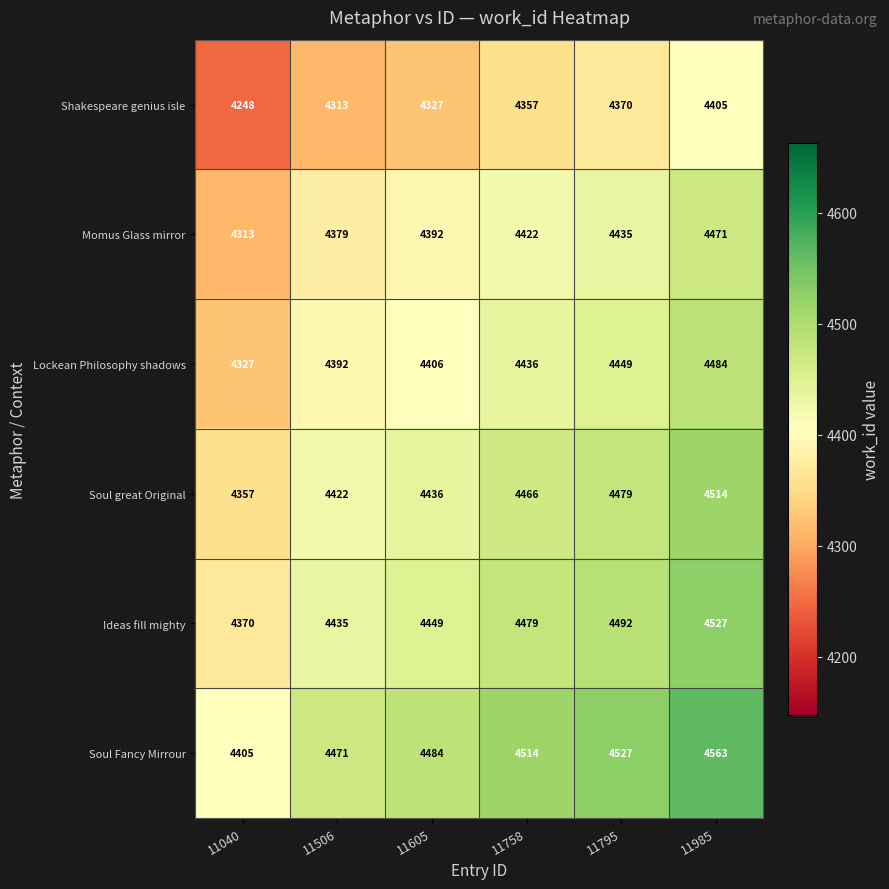

At 11758, list the series in order from largest to smallest.

Soul Fancy Mirrour, Ideas fill mighty, Soul great Original, Lockean Philosophy shadows, Momus Glass mirror, Shakespeare genius isle